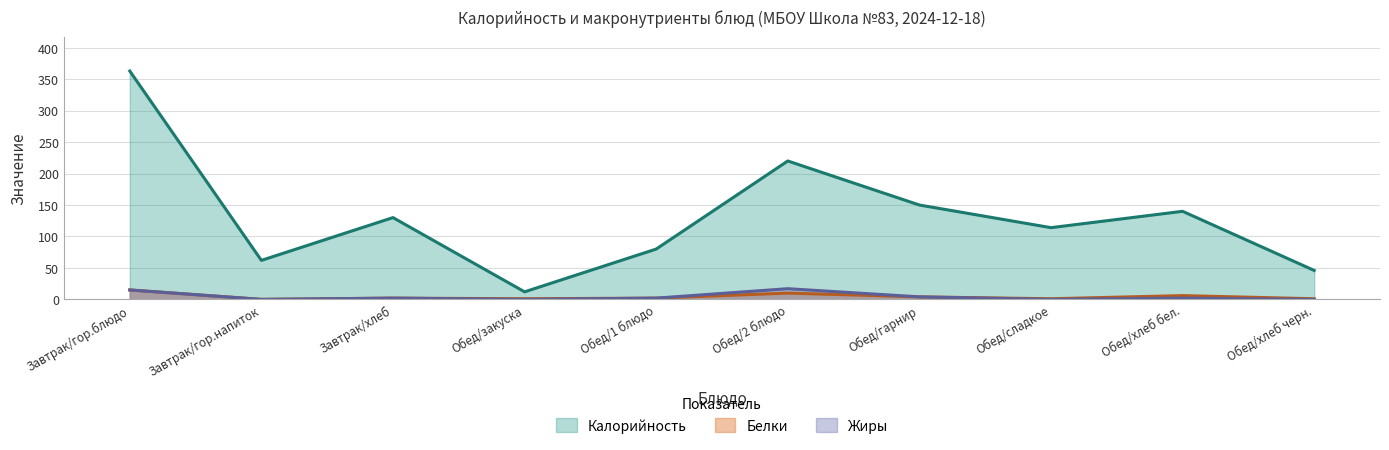

The Белки series shows 1 at Обед/сладкое. True or false?

True